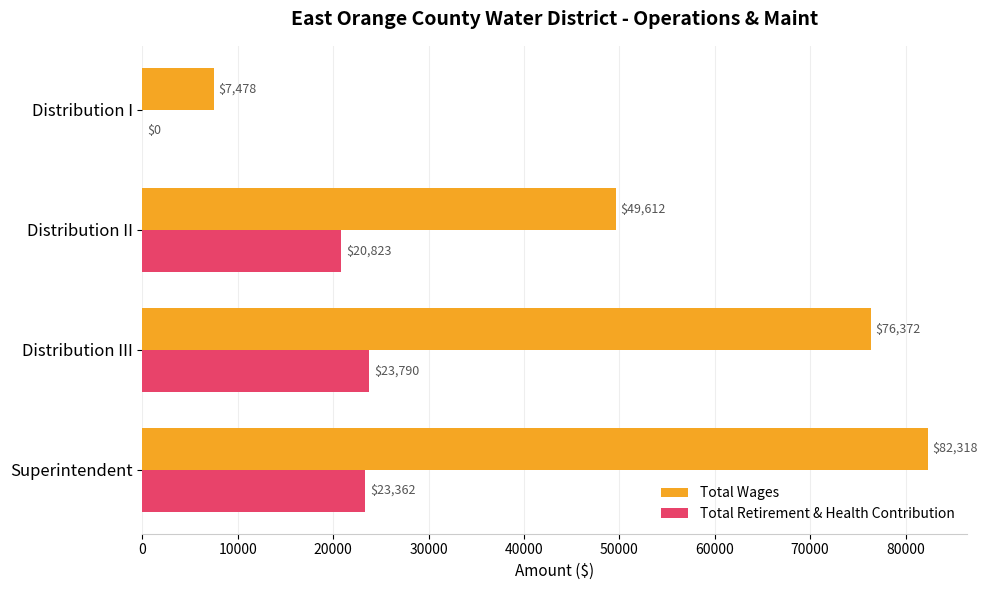

Is the value of Total Retirement & Health Contribution at Superintendent greater than the value of Total Wages at Superintendent?

No